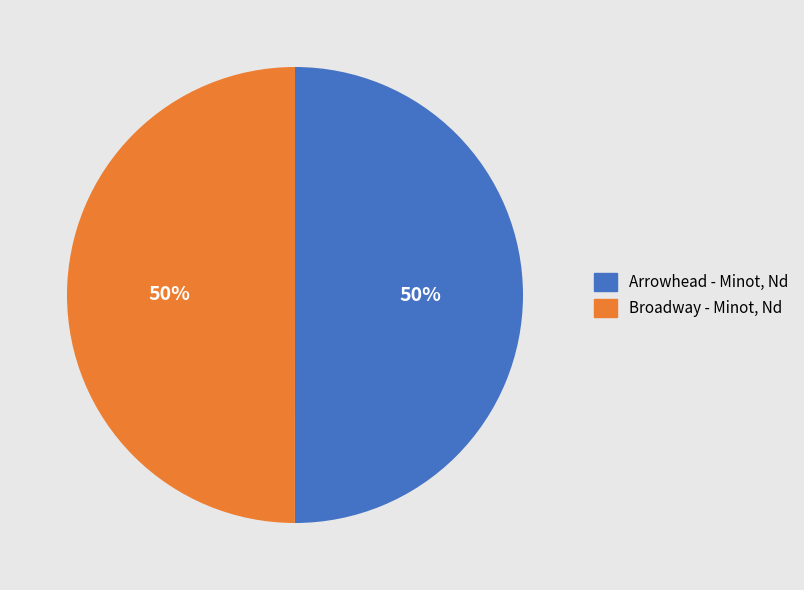

How many segments does this pie chart have?

2